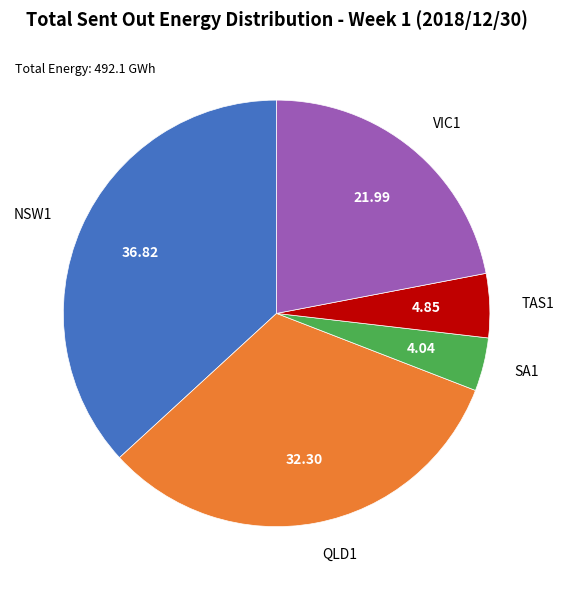

How many slices are in this pie chart?

5